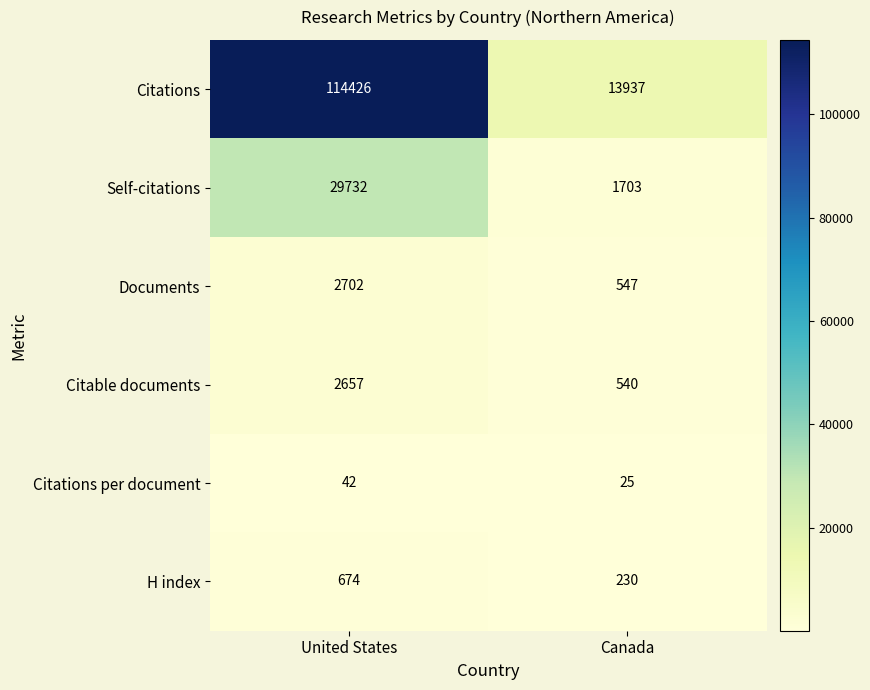

List the series in order of their peak value, highest first.

Citations, Self-citations, Documents, Citable documents, H index, Citations per document